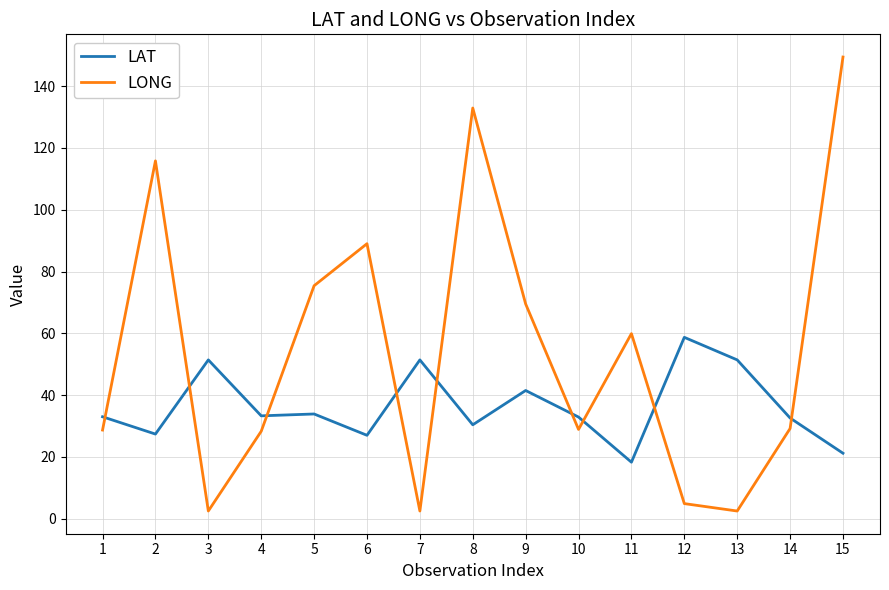

Is it true that LONG equals 44.1 at 15?

False